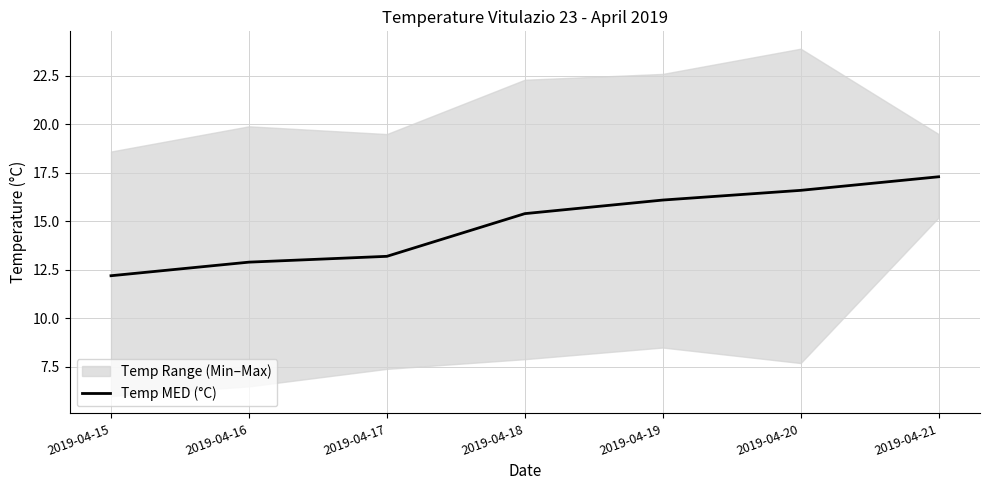

What is the sum of the values at 2019-04-20 and 2019-04-16?

29.5